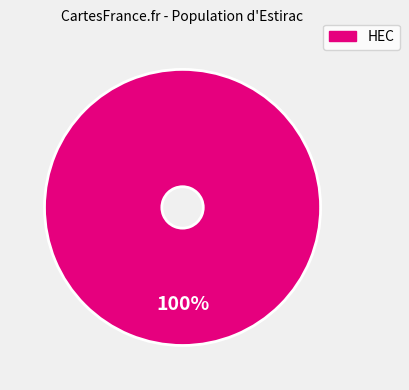

Does any single category account for the majority?

Yes